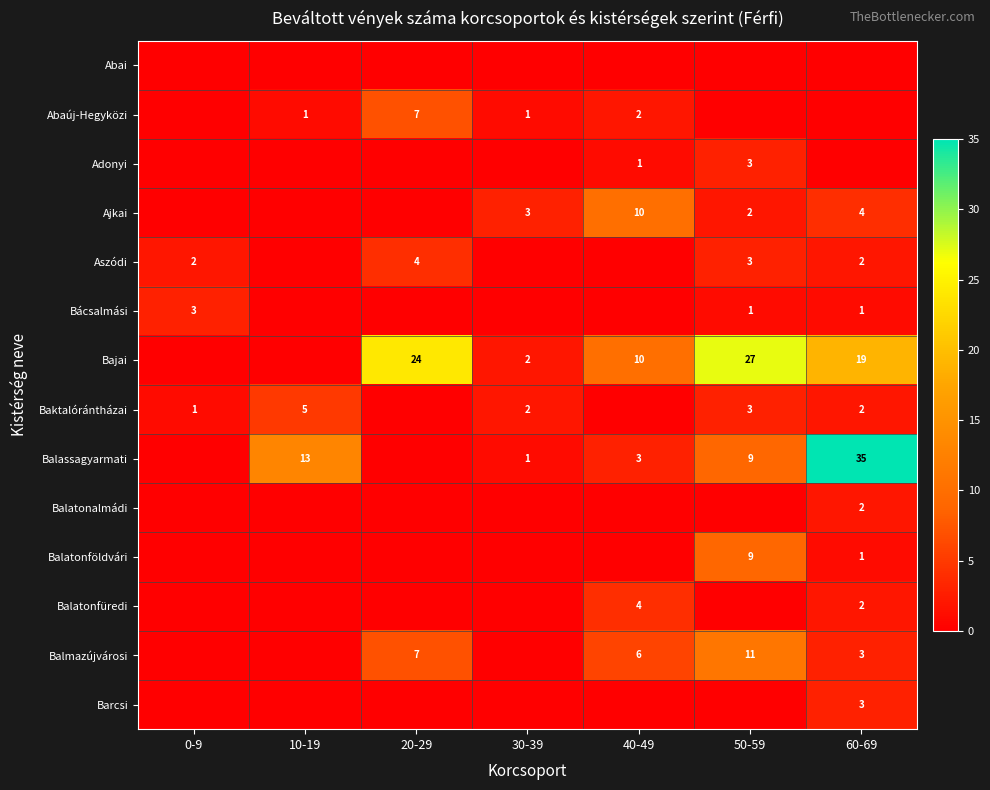

How many data points does each series have?

7